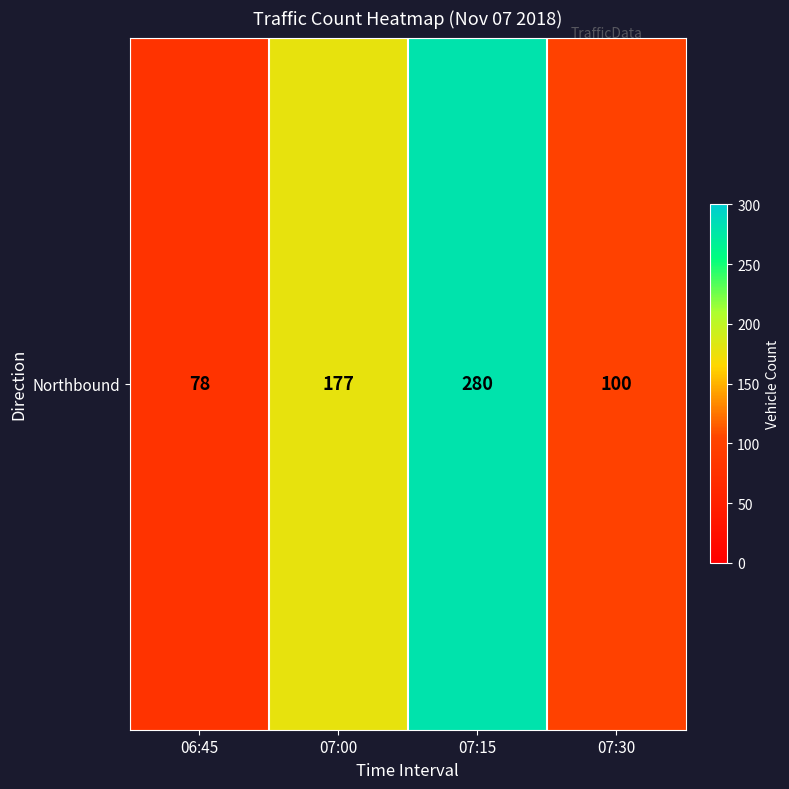

Rank the categories by value from highest to lowest.

07:15, 07:00, 07:30, 06:45